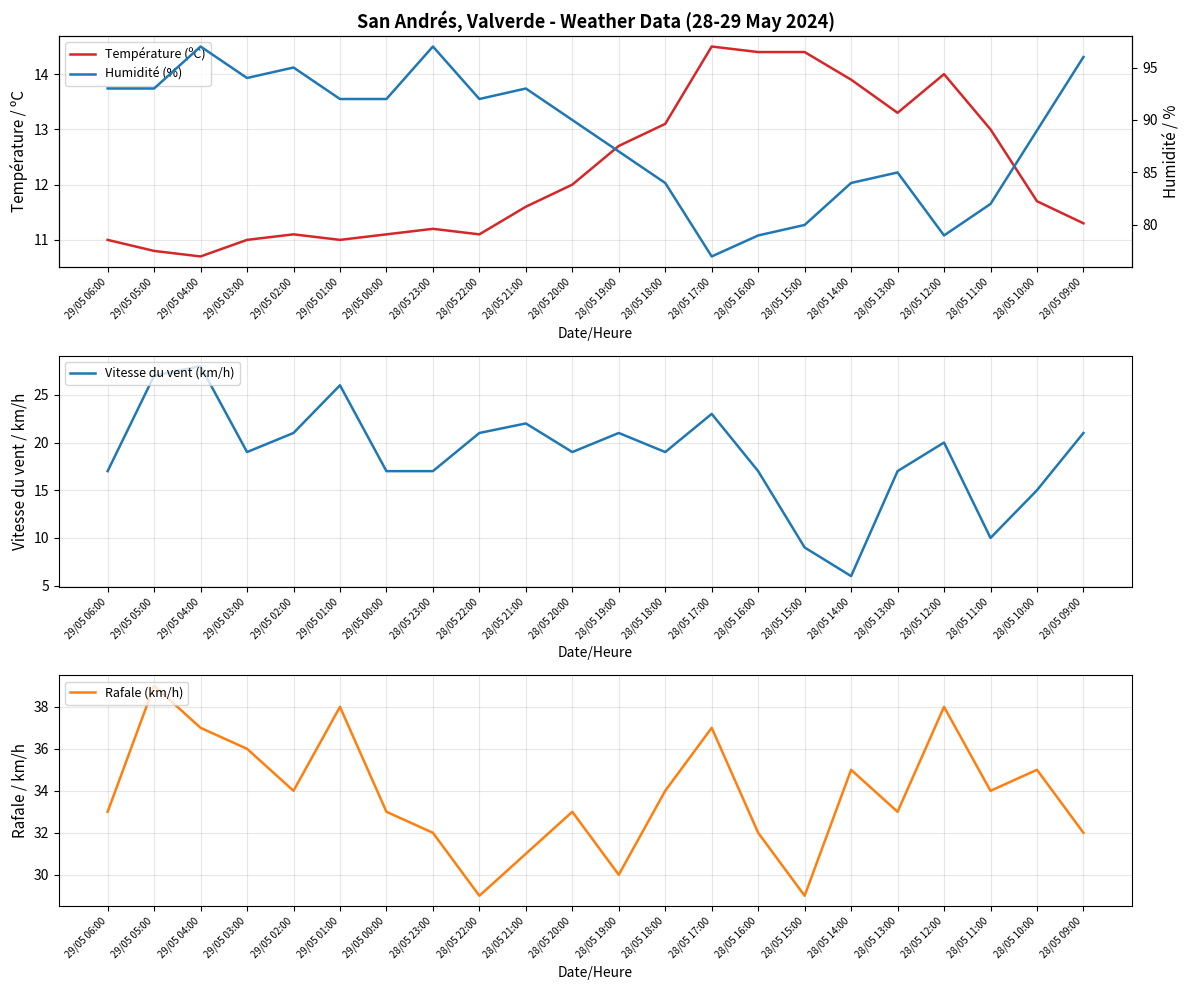

What position from the right is 28/05 23:00?

15